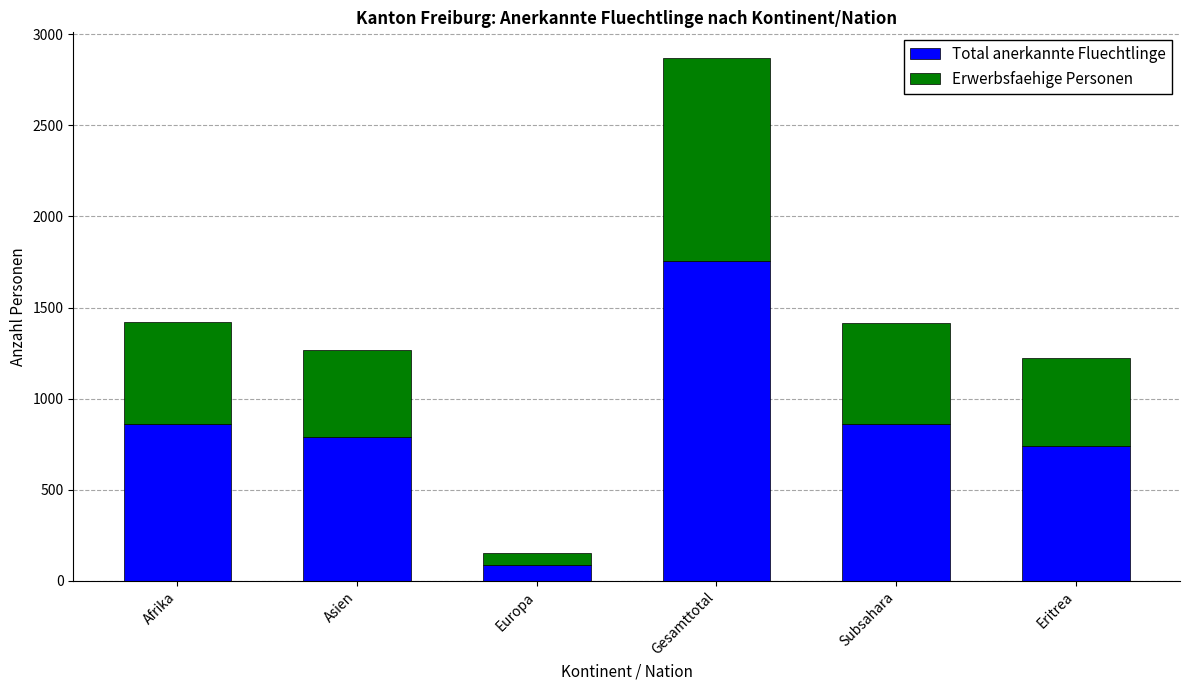

How many categories are shown in the chart?

6